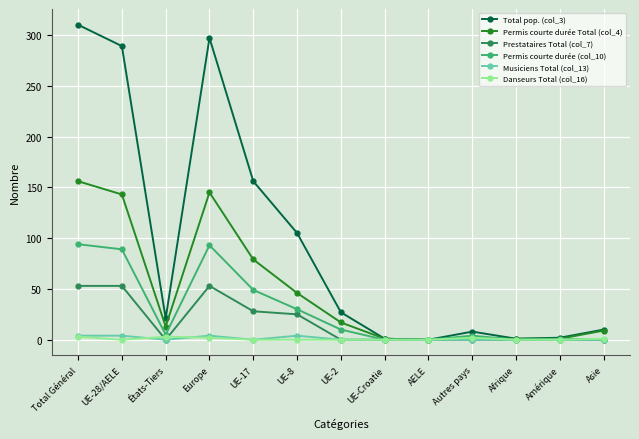

What is the label of the 7th point from the right?

UE-2